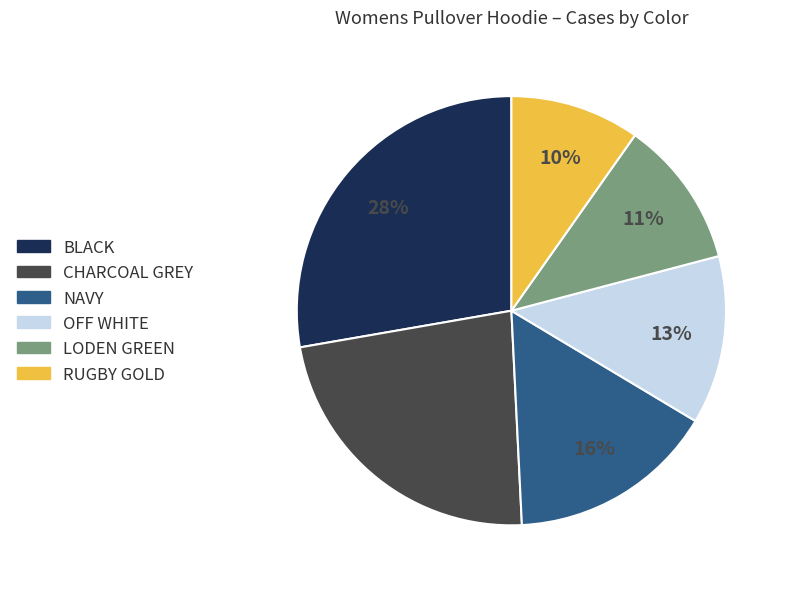

Is the sum of BLACK and NAVY greater than half?

No